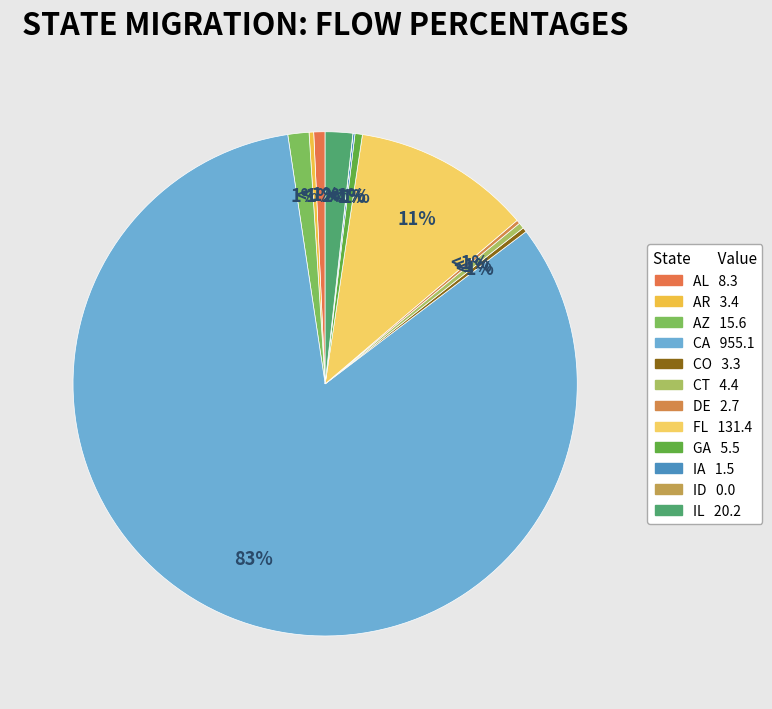

What is the majority slice?

CA